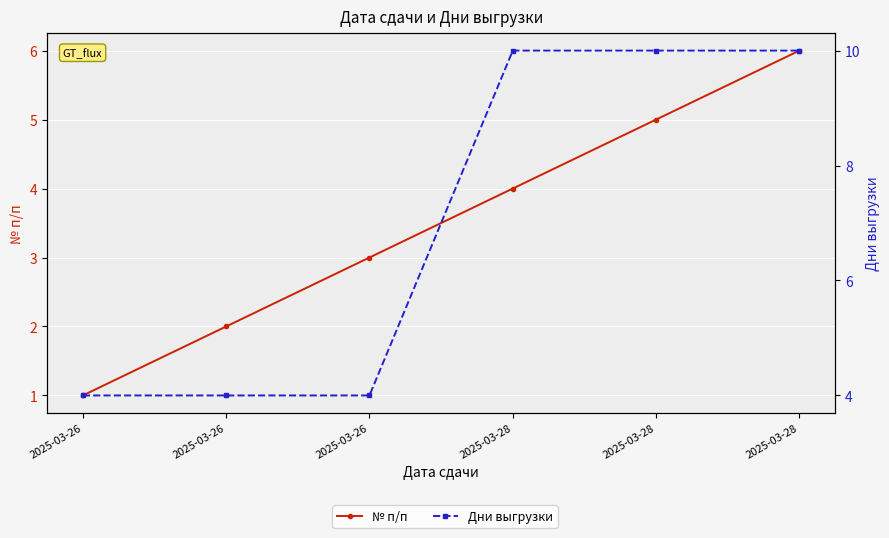

Which series changed the most between 2025-03-26 and 2025-03-28?

Дни выгрузки